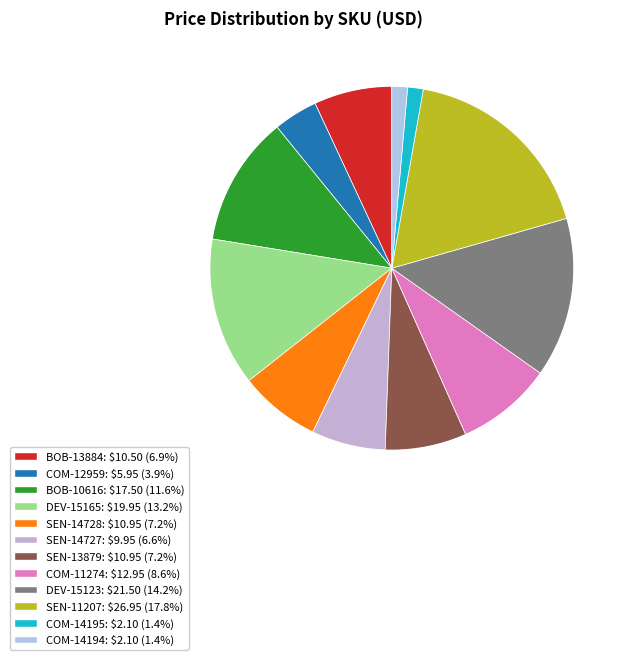

How many segments does this pie chart have?

12